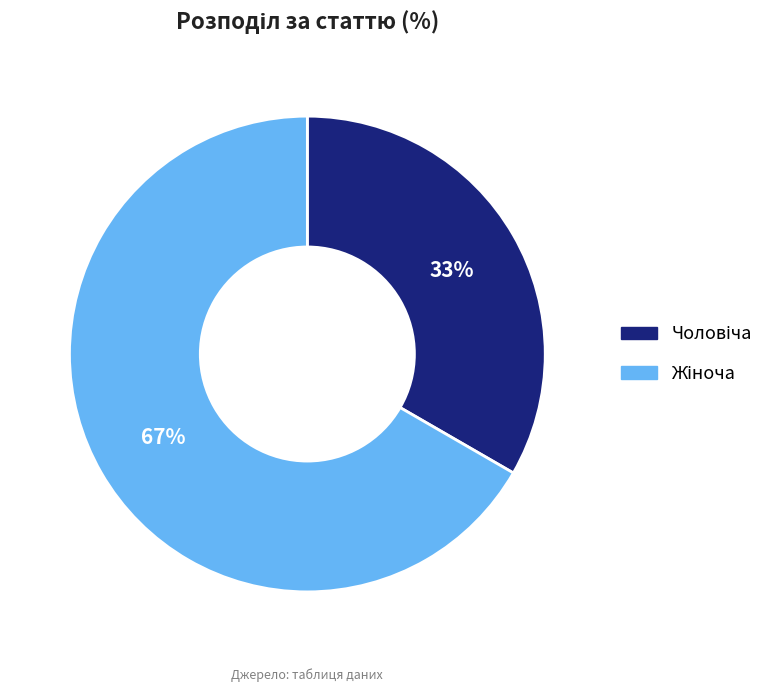

To the nearest percent, what is the average slice percentage?

50%